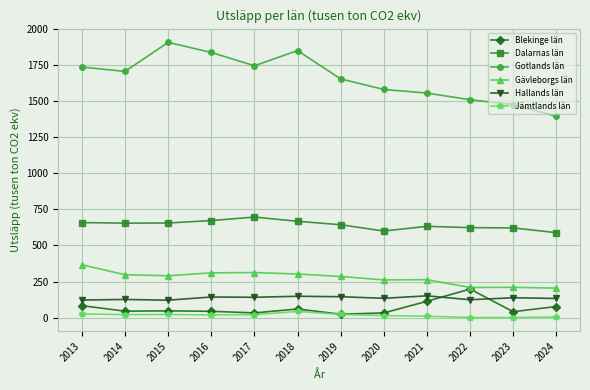

True or false: Dalarnas län has more than 0 points higher than both neighbors.

True